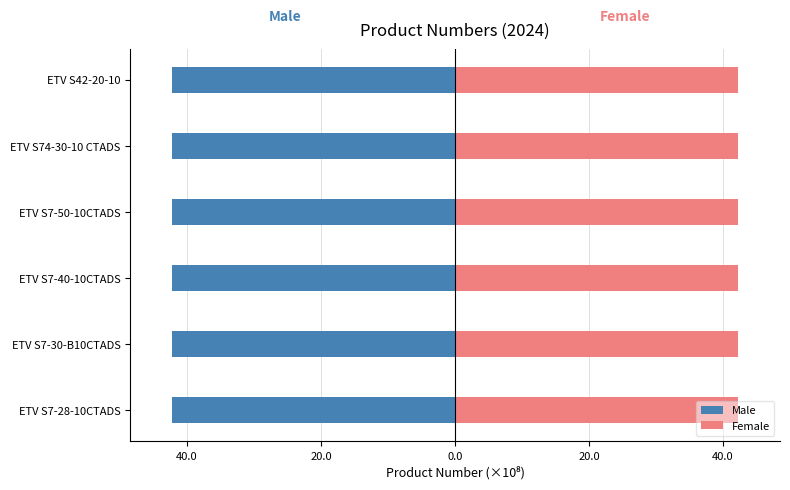

The Male series shows -42.2 at ETV S7-40-10CTADS. True or false?

True